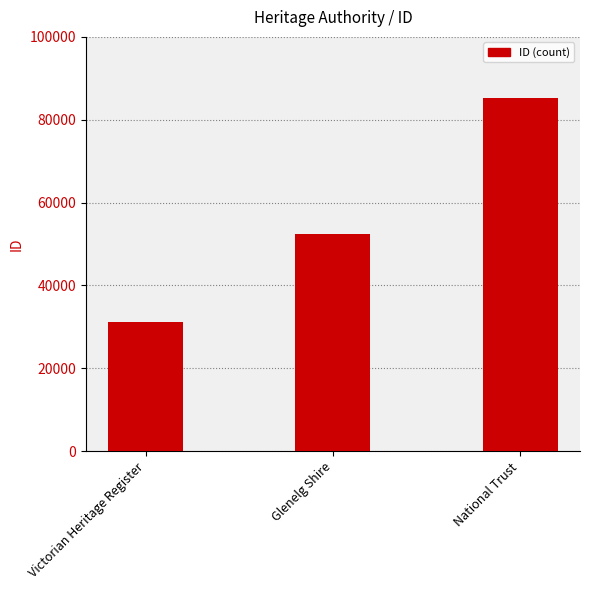

How many data points does each series have?

3